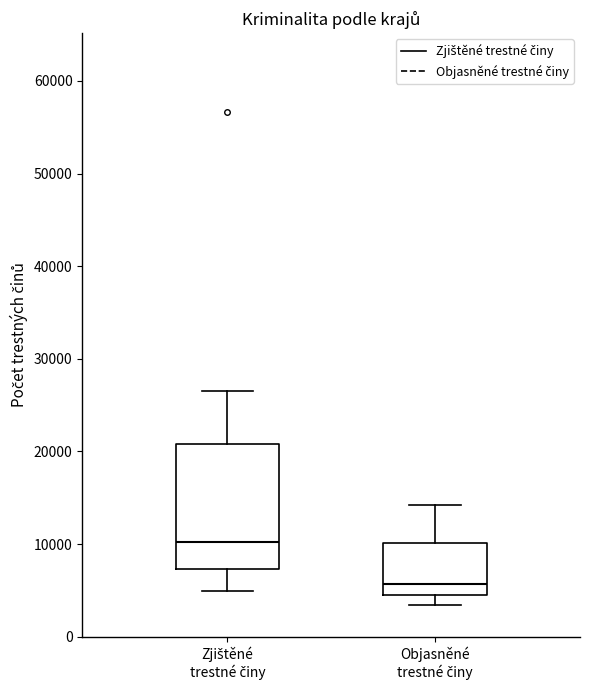

Reading left to right, transcribe this box plot: for each box, give where its median line is, the range the box spans, and where its two whiskers end, as read against the y-axis. The values are not printed on the chart, so give them approximately, as read against the axis.

Zjištěné trestné činy: median 10000, box 7000 to 21000, whiskers 5000 to 27000
Objasněné trestné činy: median 6000, box 5000 to 10000, whiskers 3000 to 14000